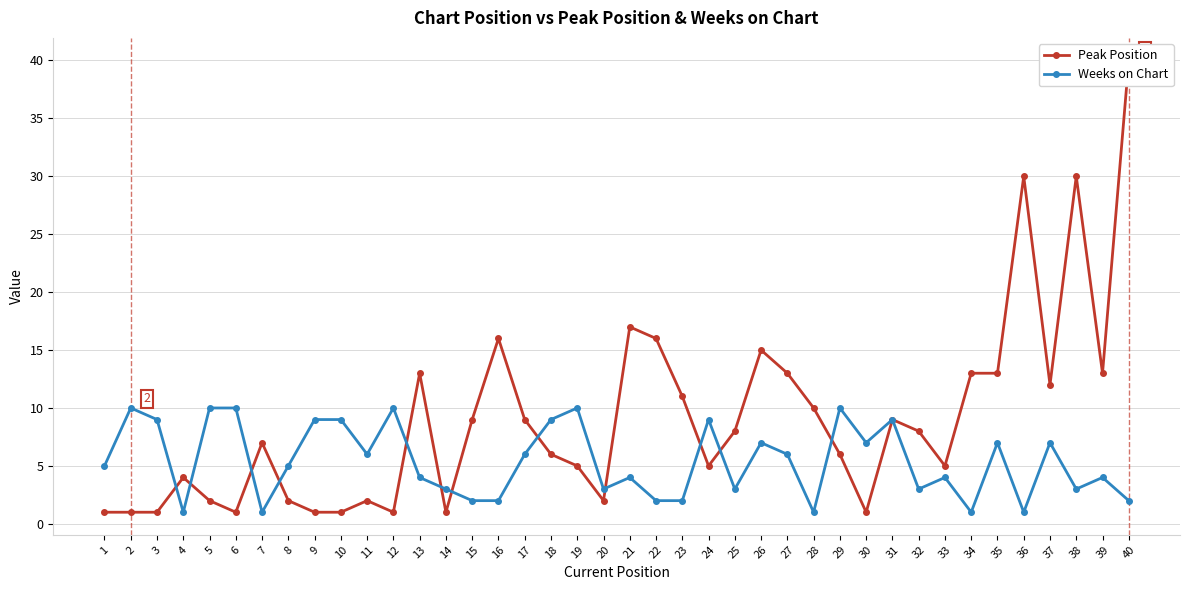

Where is Weeks on Chart nearest to the value 5?

1